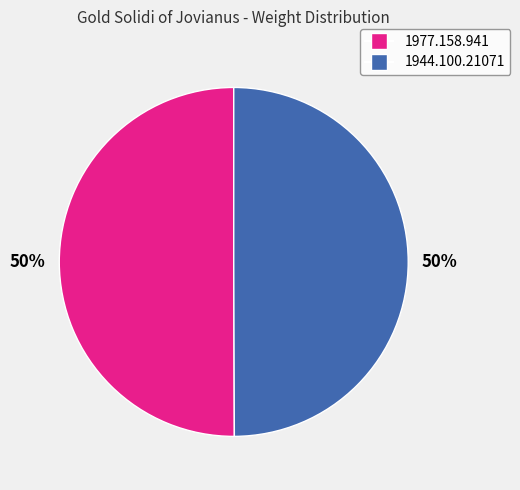

To the nearest percent, what is the combined percentage of 1944.100.21071 and 1977.158.941?

100%